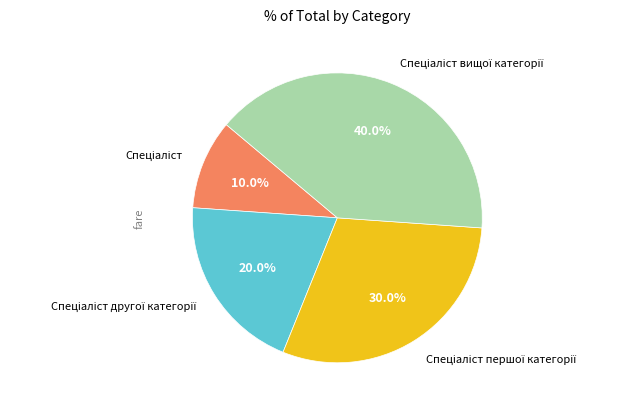

To the nearest percent, what is the average slice percentage?

25%